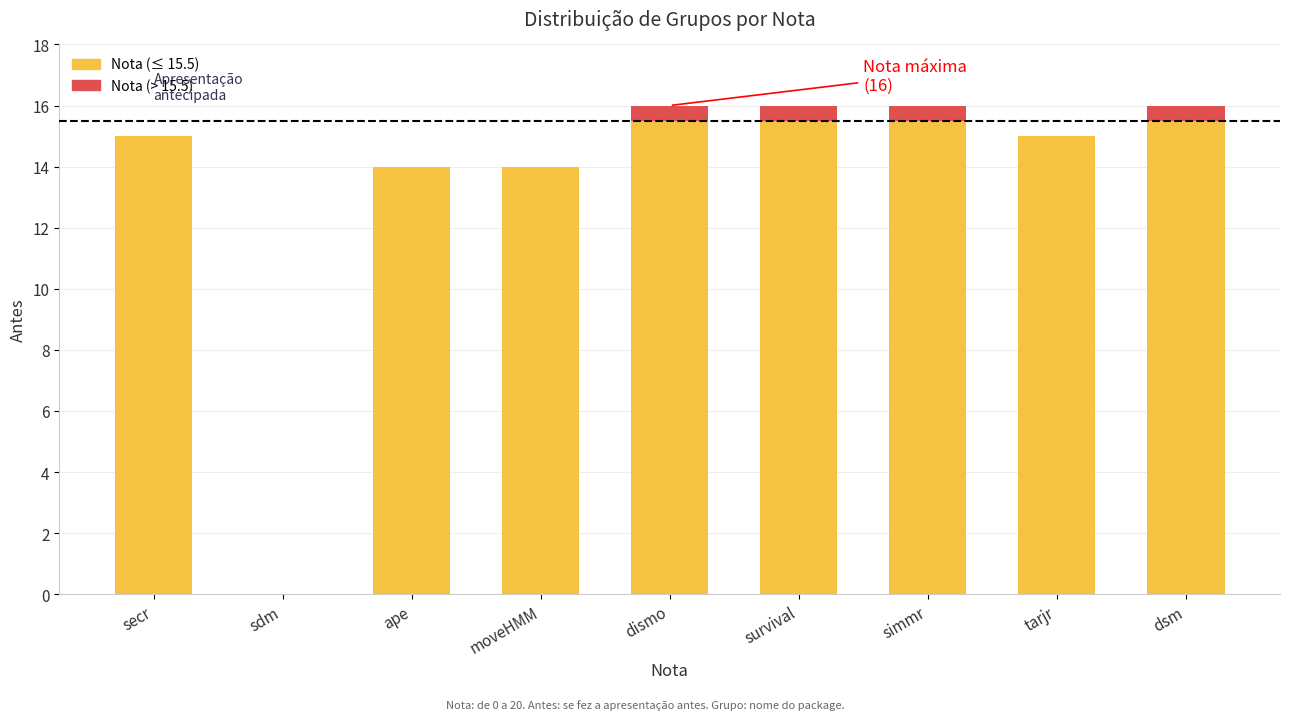

What is the maximum value shown in the chart?

16